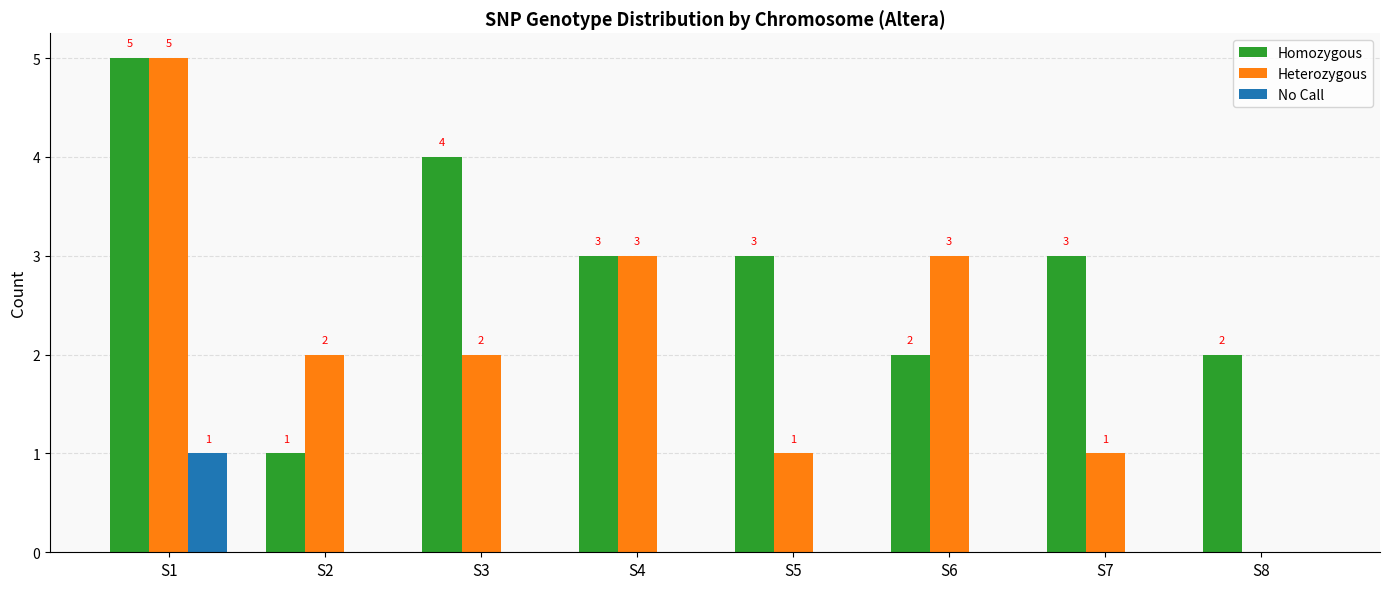

Count the number of data series in this chart.

3